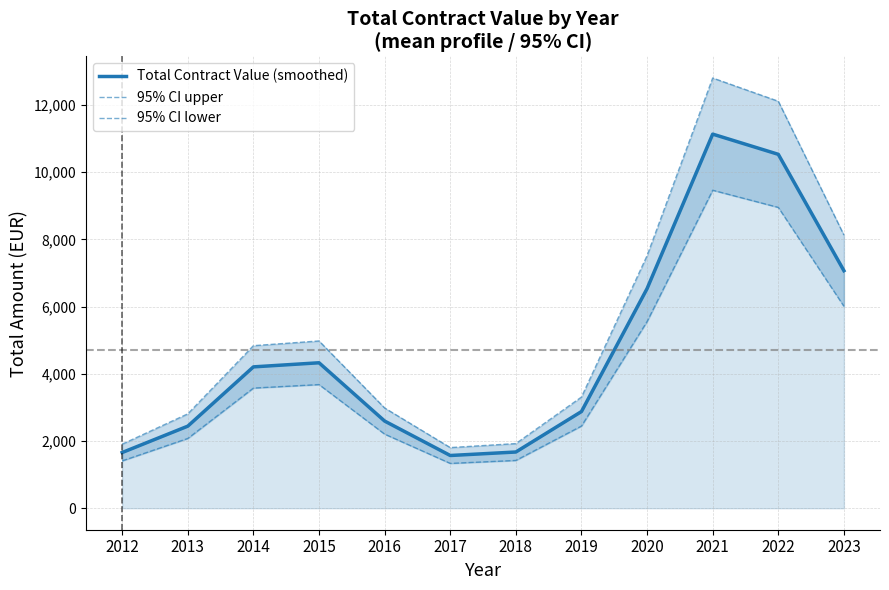

How many interior local valleys does the Total Contract Value (smoothed) series have?

1